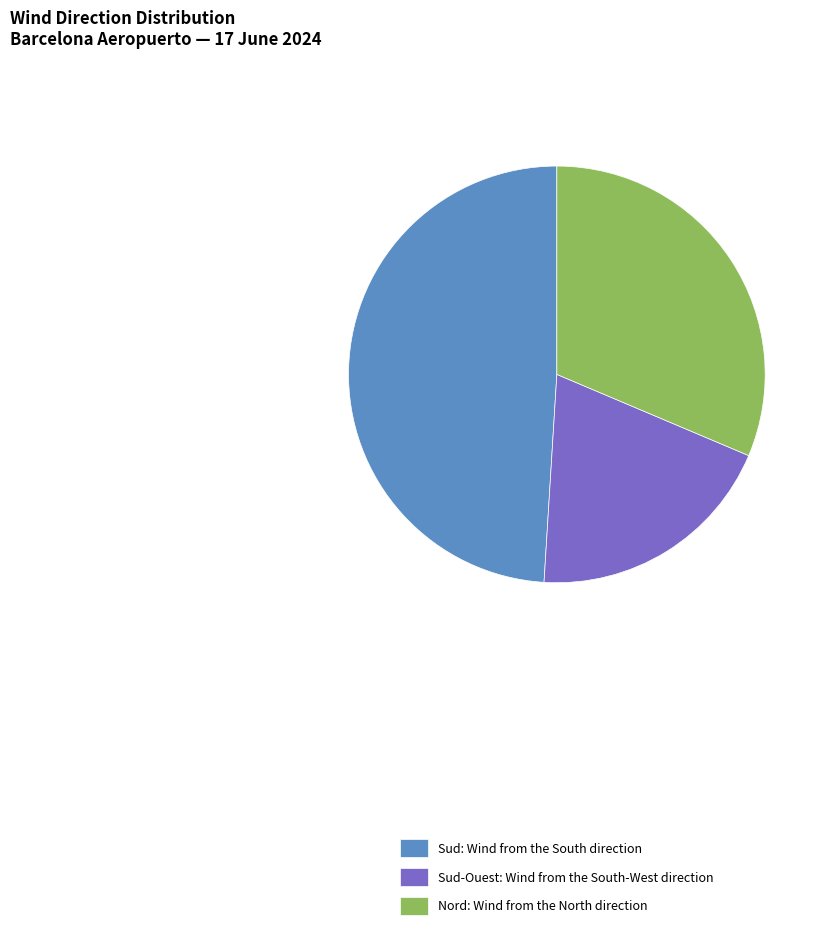

Is there a majority slice in this chart?

No